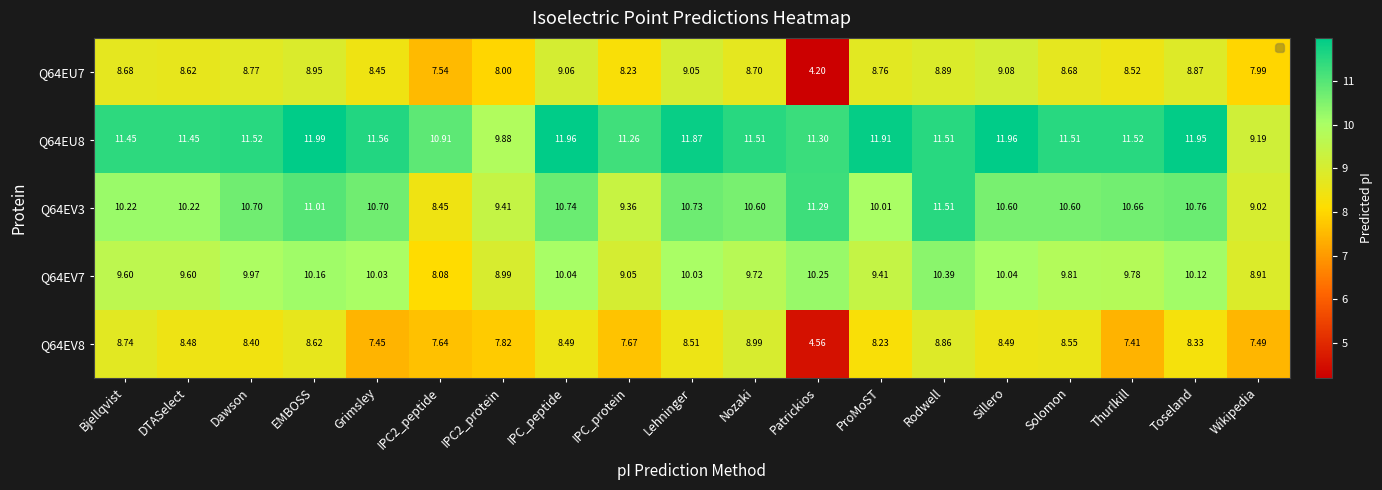

At which category is the sum across all series the highest?

Rodwell